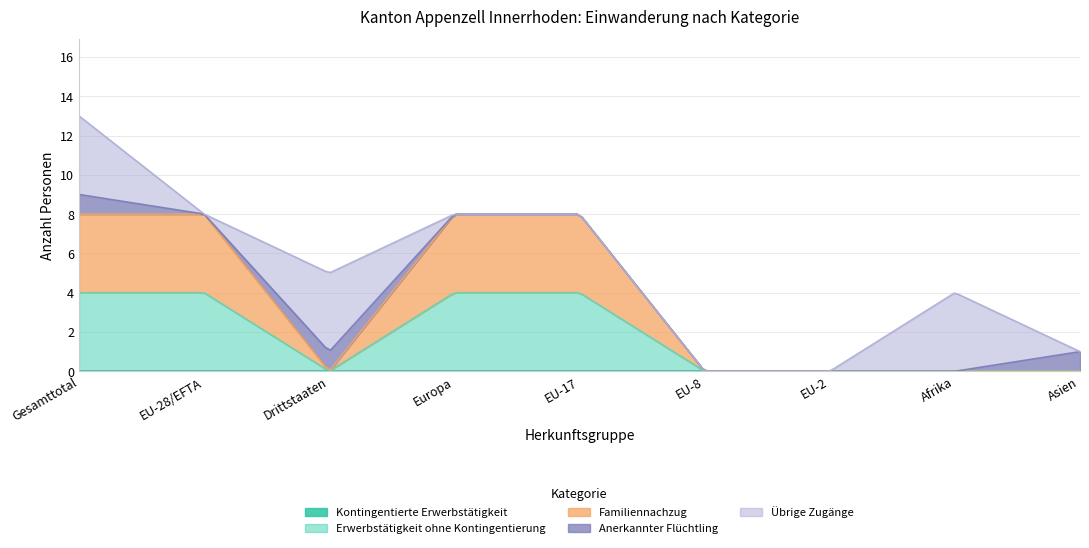

Reading right to left, what are all the values shown in this chart?

Kontingentierte Erwerbstätigkeit: Asien=0	Afrika=0	EU-2=0	EU-8=0	EU-17=0	Europa=0	Drittstaaten=0	EU-28/EFTA=0	Gesamttotal=0
Erwerbstätigkeit ohne Kontingentierung: Asien=0	Afrika=0	EU-2=0	EU-8=0	EU-17=4	Europa=4	Drittstaaten=0	EU-28/EFTA=4	Gesamttotal=4
Familiennachzug: Asien=0	Afrika=0	EU-2=0	EU-8=0	EU-17=4	Europa=4	Drittstaaten=0	EU-28/EFTA=4	Gesamttotal=4
Anerkannter Flüchtling: Asien=1	Afrika=0	EU-2=0	EU-8=0	EU-17=0	Europa=0	Drittstaaten=1	EU-28/EFTA=0	Gesamttotal=1
Übrige Zugänge: Asien=0	Afrika=4	EU-2=0	EU-8=0	EU-17=0	Europa=0	Drittstaaten=4	EU-28/EFTA=0	Gesamttotal=4
Total Einwanderung: Asien=1	Afrika=4	EU-2=0	EU-8=0	EU-17=8	Europa=8	Drittstaaten=5	EU-28/EFTA=8	Gesamttotal=13